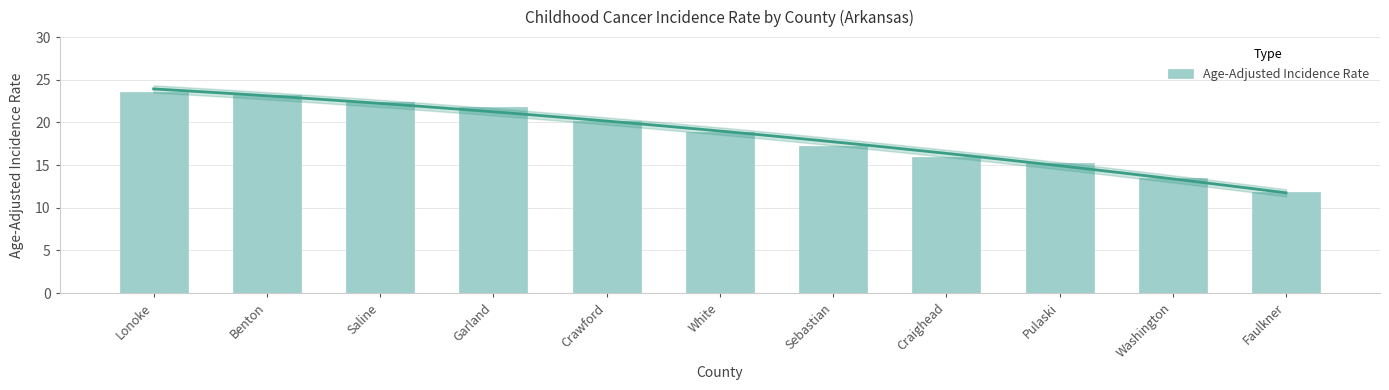

What is the difference between the values at Pulaski and Lonoke?

8.4